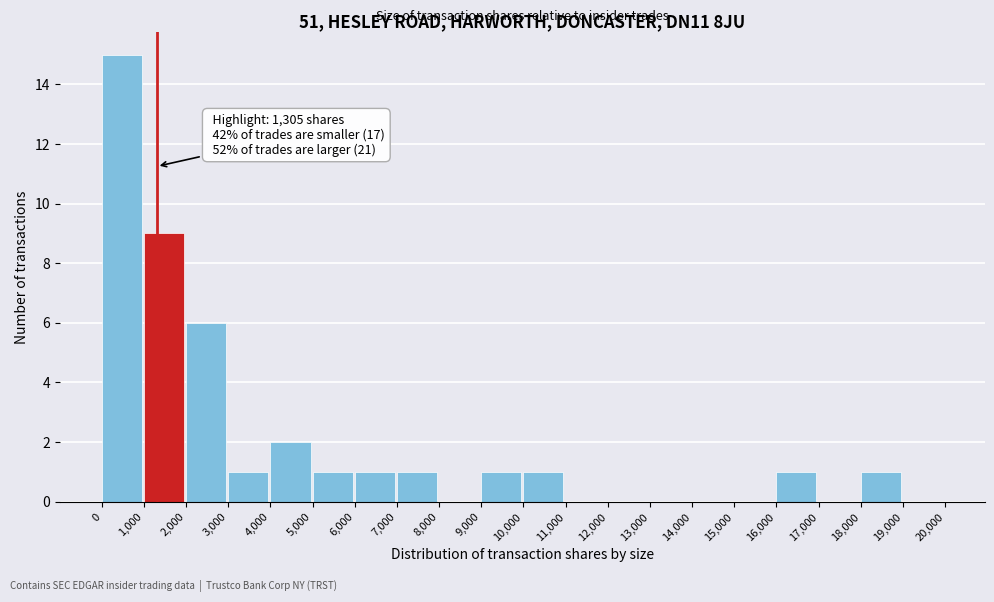

Over which range of the x-axis is the bar tallest?

0 to 1,000